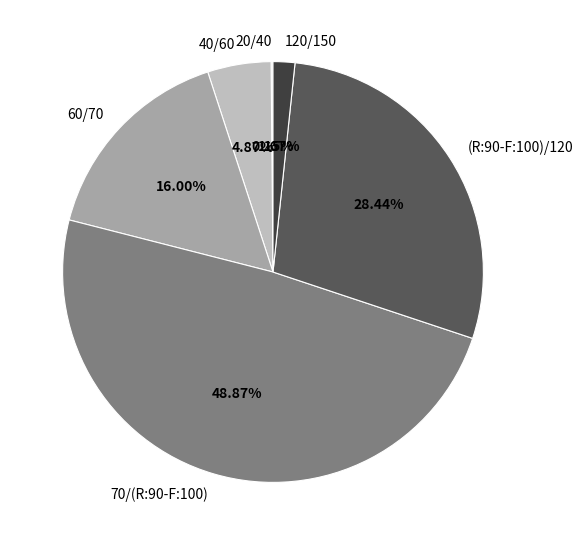

Do 40/60 and 120/150 together represent more than half of the pie?

No